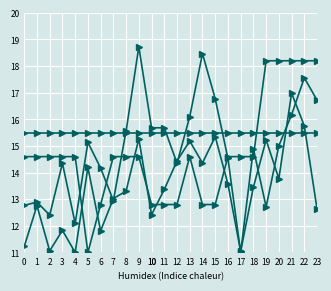

Is this an area chart (filled region under the line)?

No